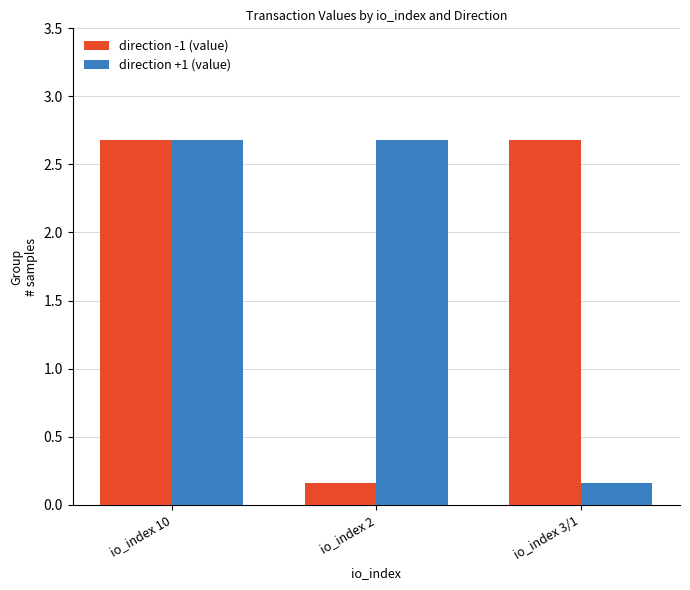

What is the average value of the direction -1 (value) series?

1.8